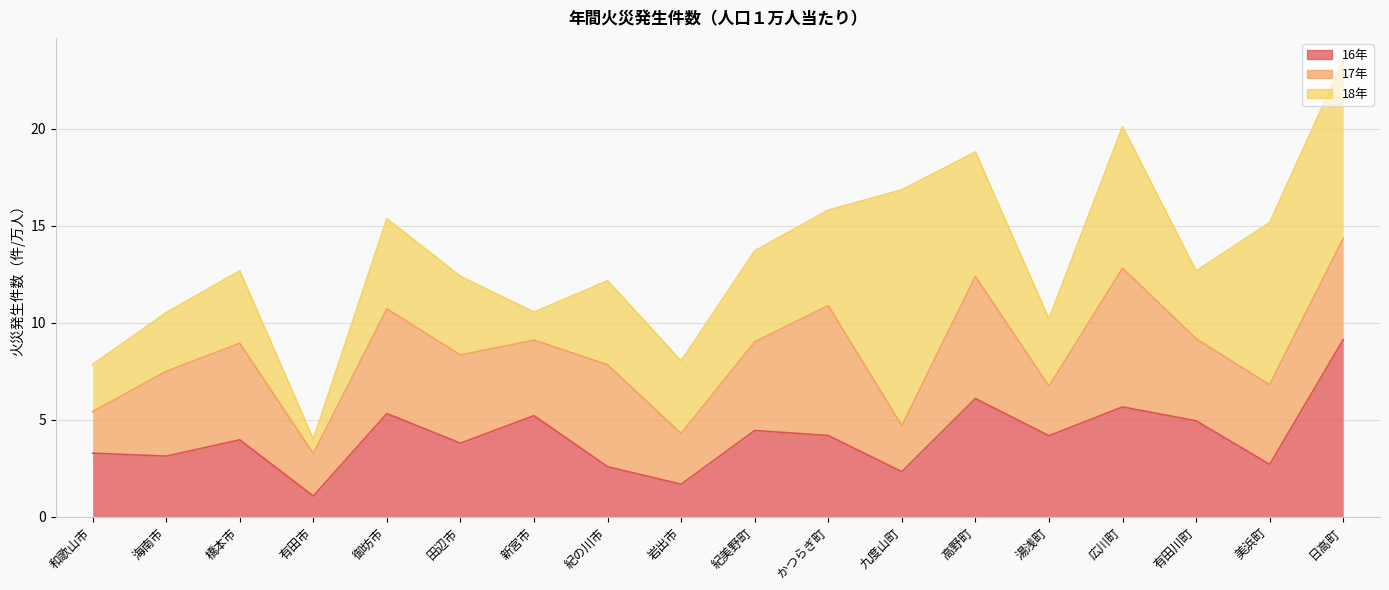

Is it true that 18年 equals 3.5 at 有田川町?

True